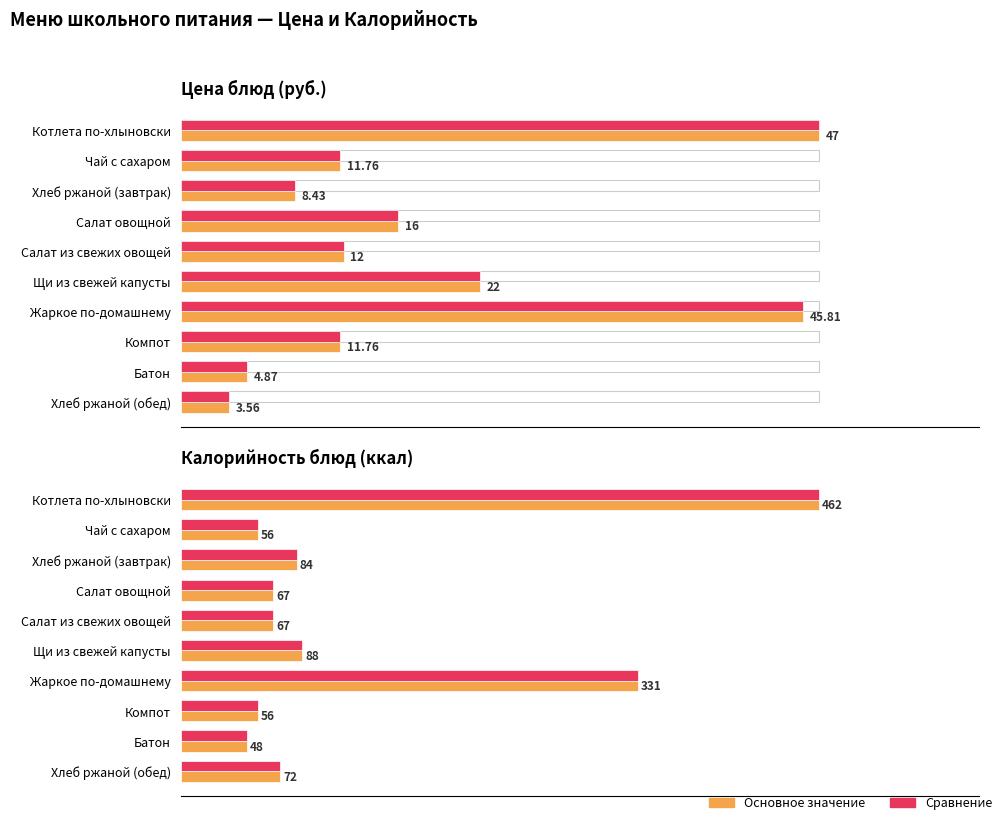

Does the chart contain stacked bars?

No